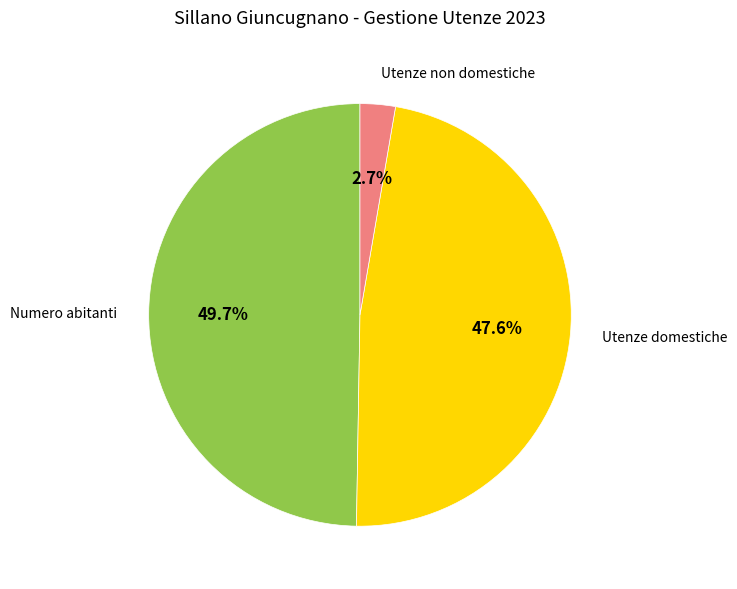

To the nearest percent, what is the average slice percentage?

33%